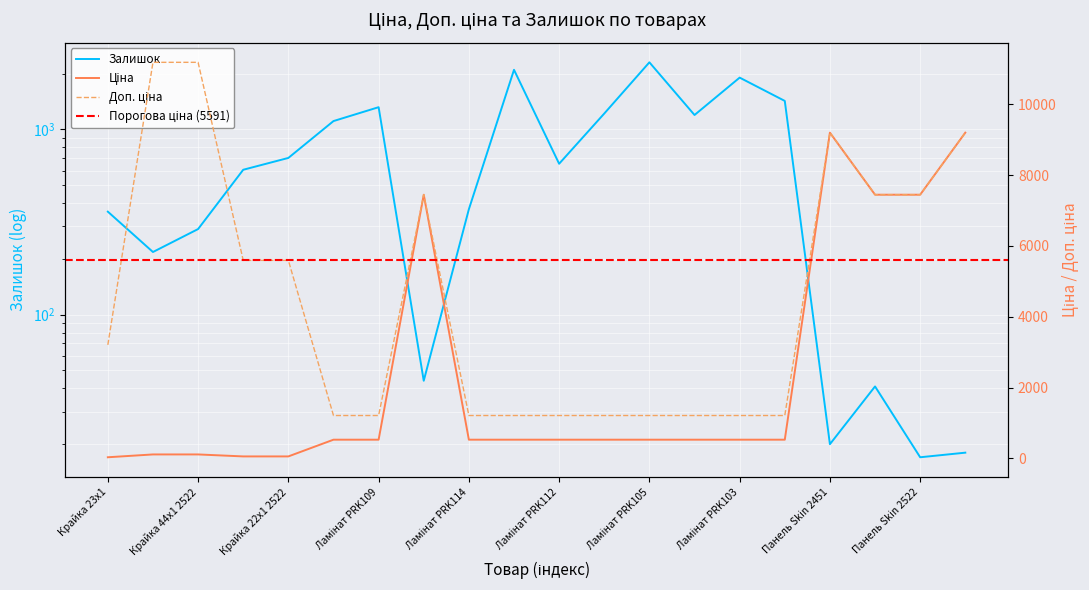

What is the value of the Ціна point at the 4th from the left?

55.9